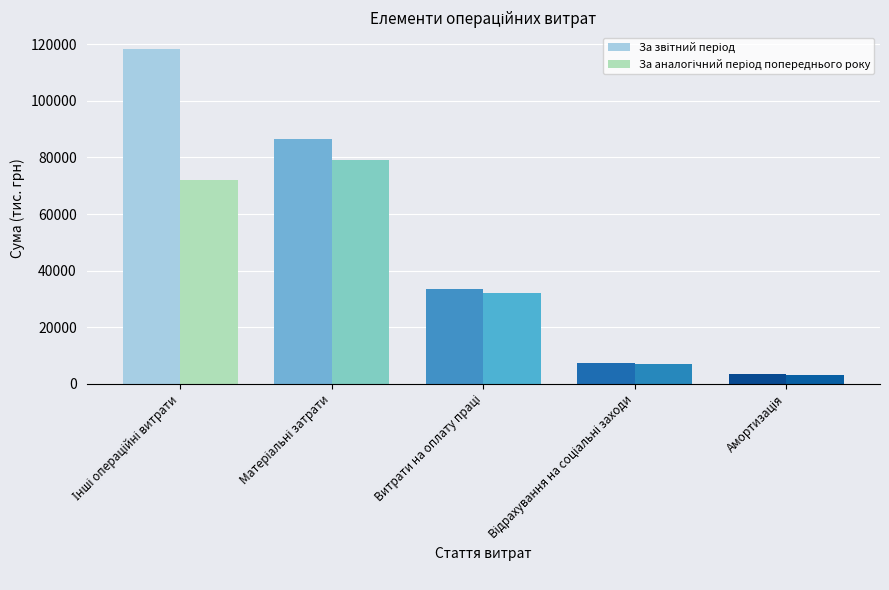

What is the minimum value shown in the chart?

3226